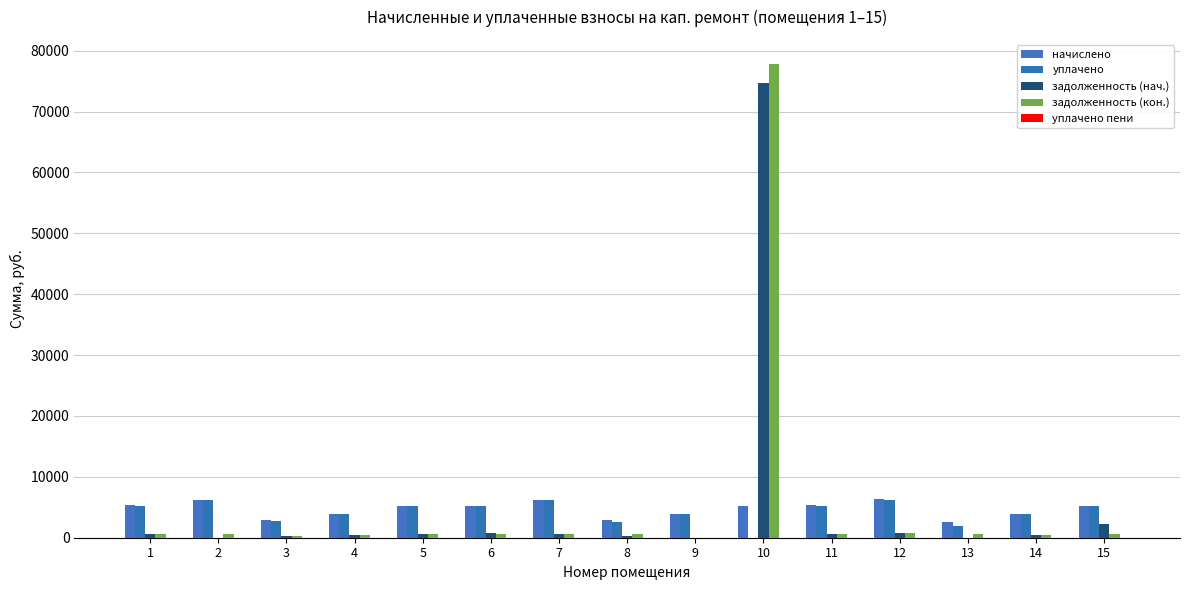

How many positive values does the уплачено series have?

14